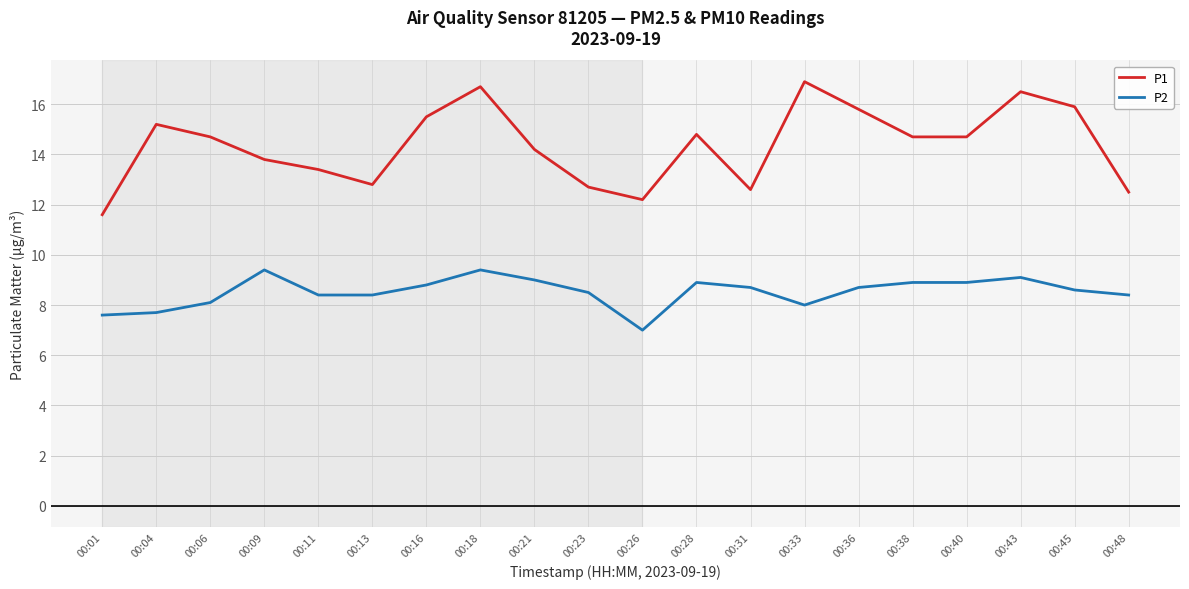

The value of P1 at 00:31 is 4.4. True or false?

False